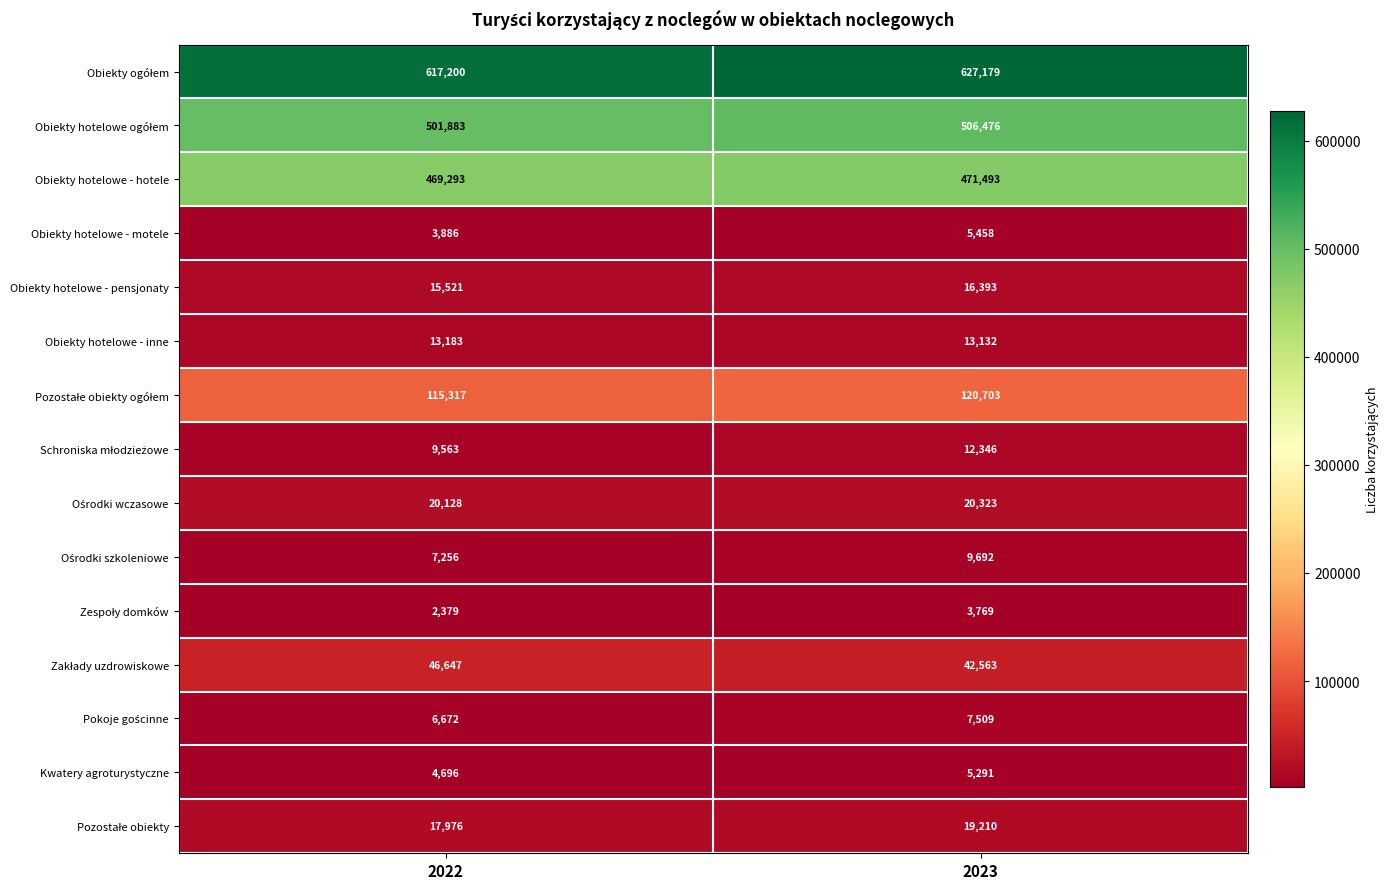

What is the difference between the Obiekty hotelowe - motele values at 2022 and 2023?

1572